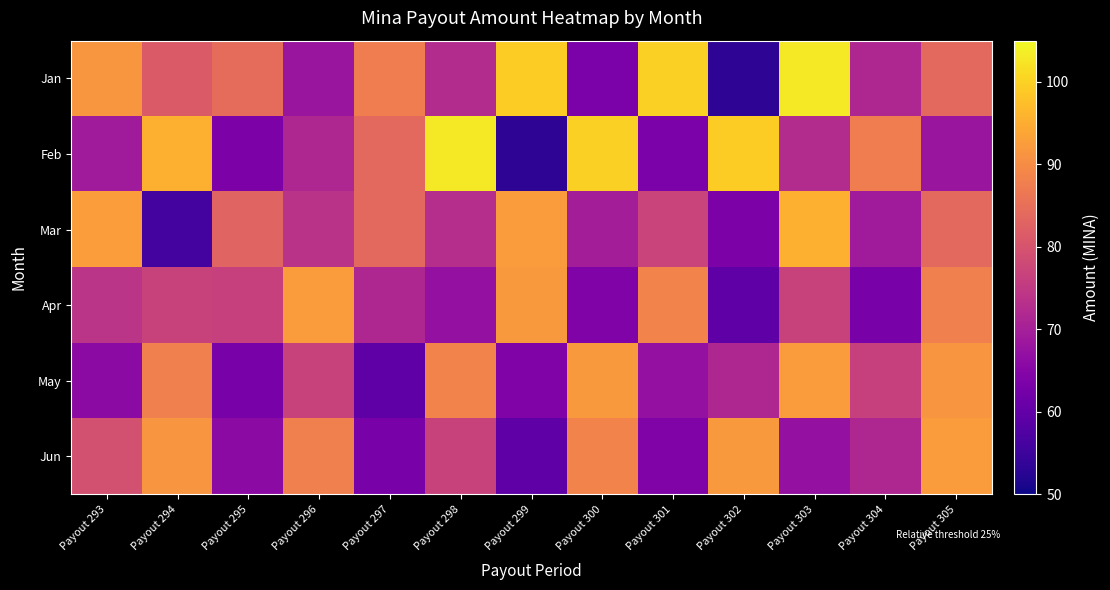

Count the number of data series in this chart.

6